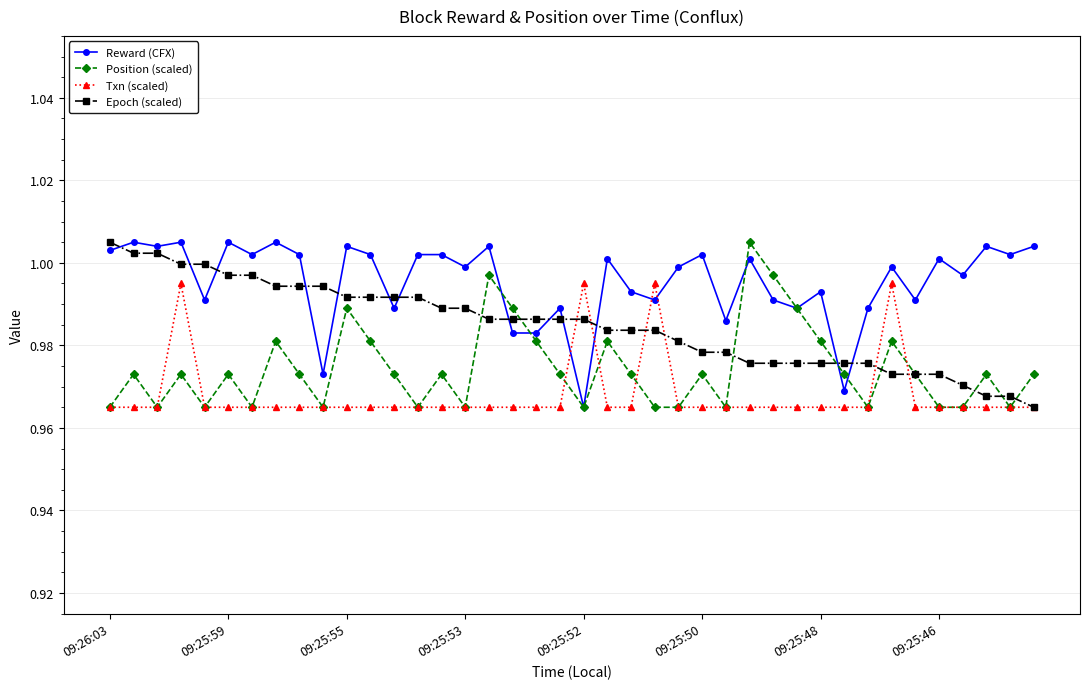

At how many categories does at least one series exceed 0?

40